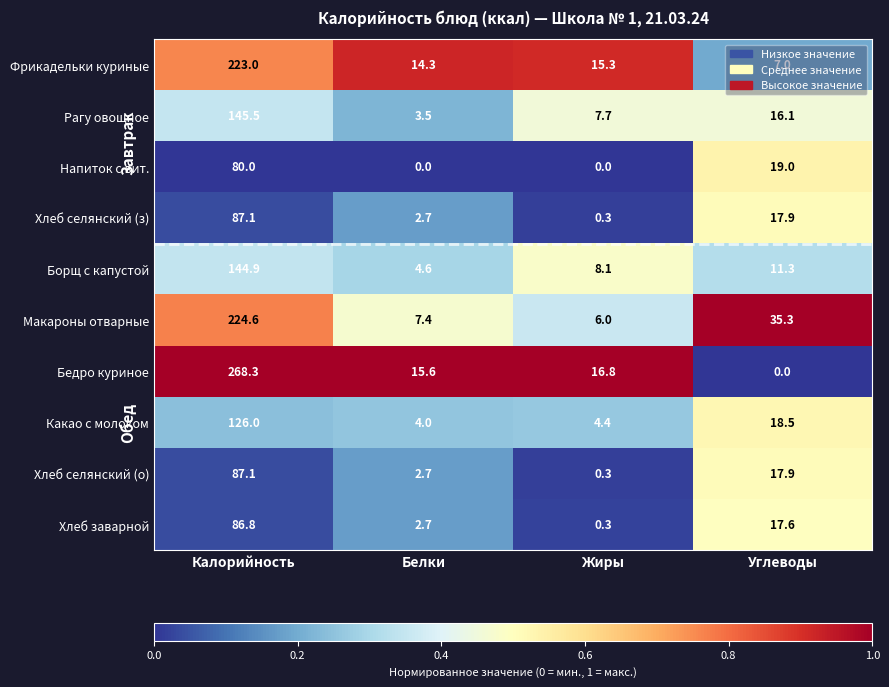

Which category has the lowest value in the Бедро куриное series?

Углеводы